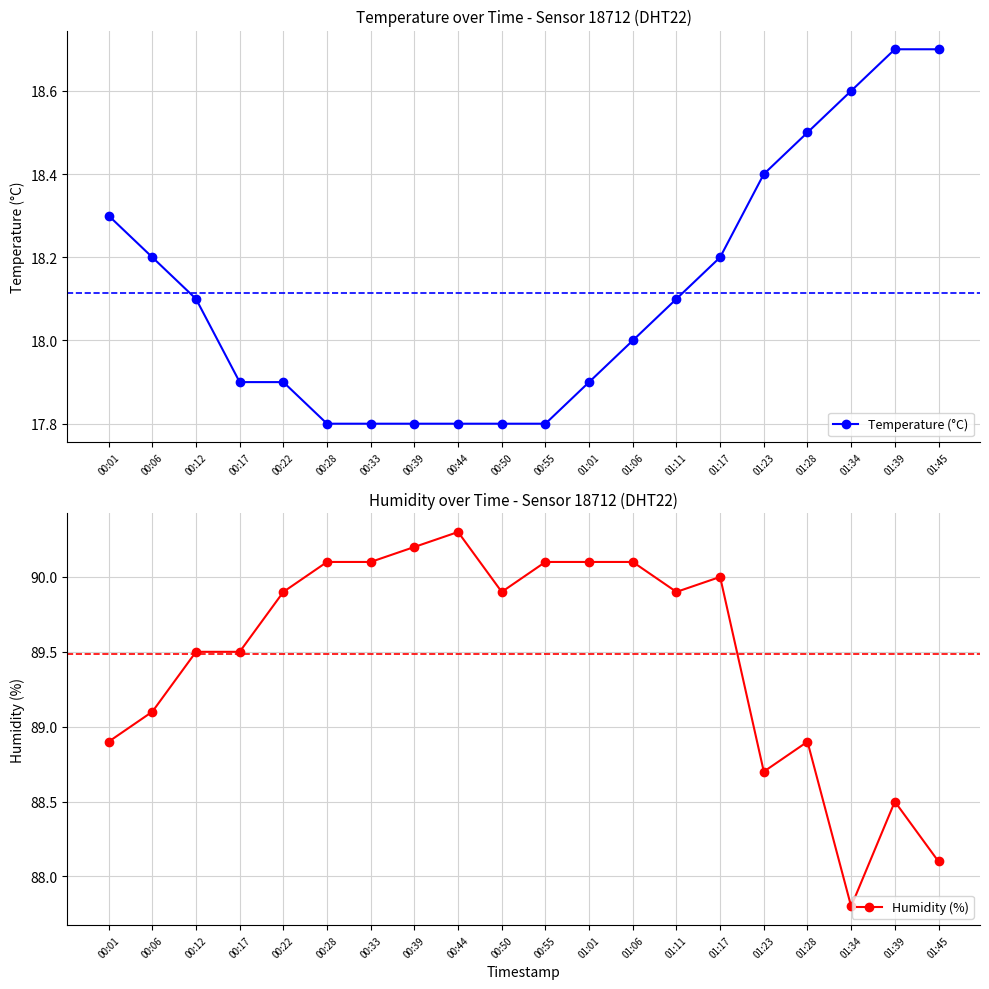

What is the spread (max minus min) of values at 00:50?

72.1